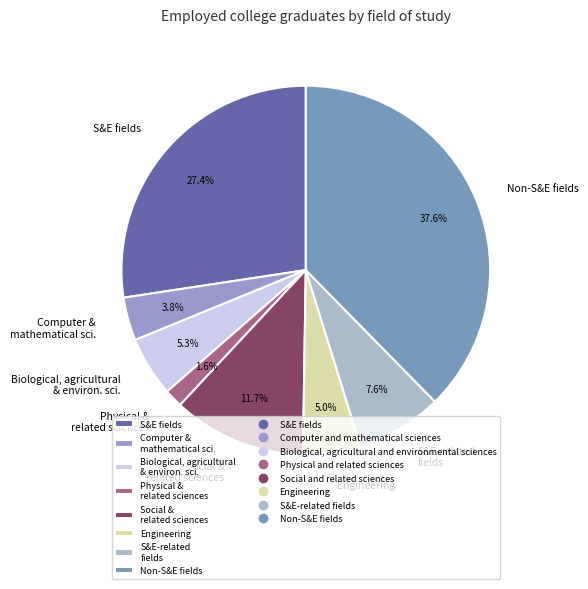

What is the total percentage of Social & related sciences and Non-S&E fields?

49.3%